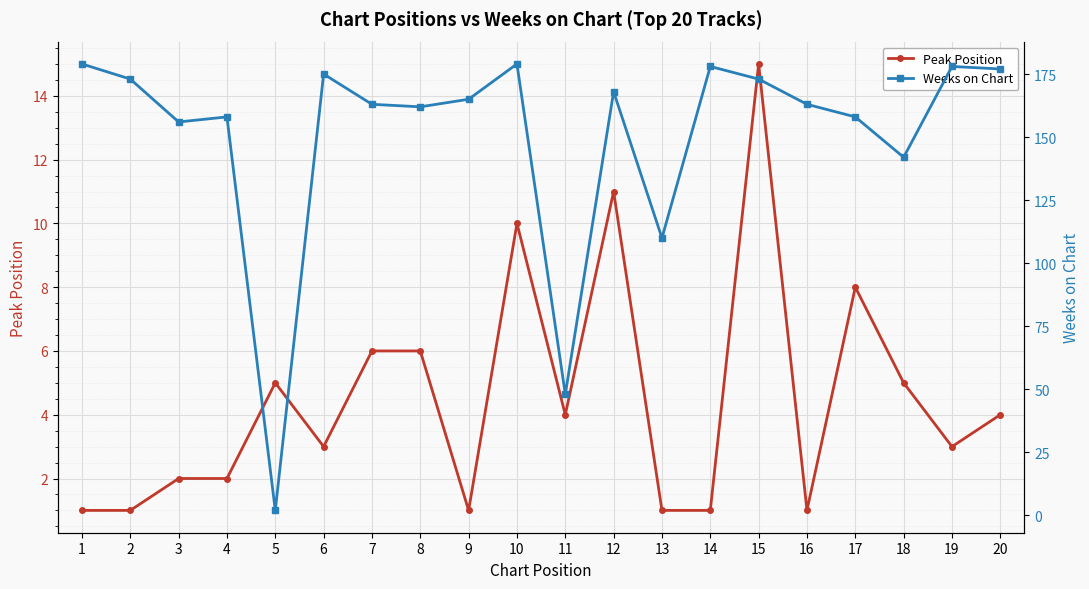

Which has a higher value, 3 or 14?

3